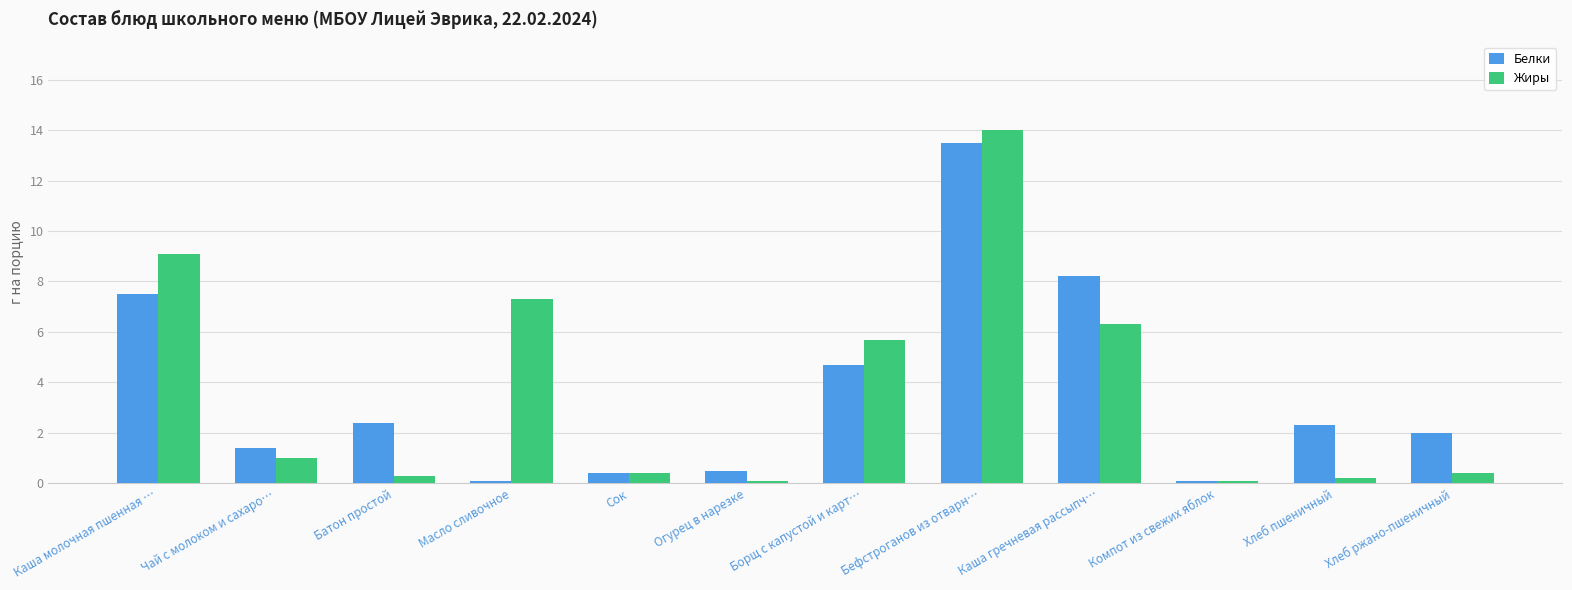

How many series are shown in this chart?

2